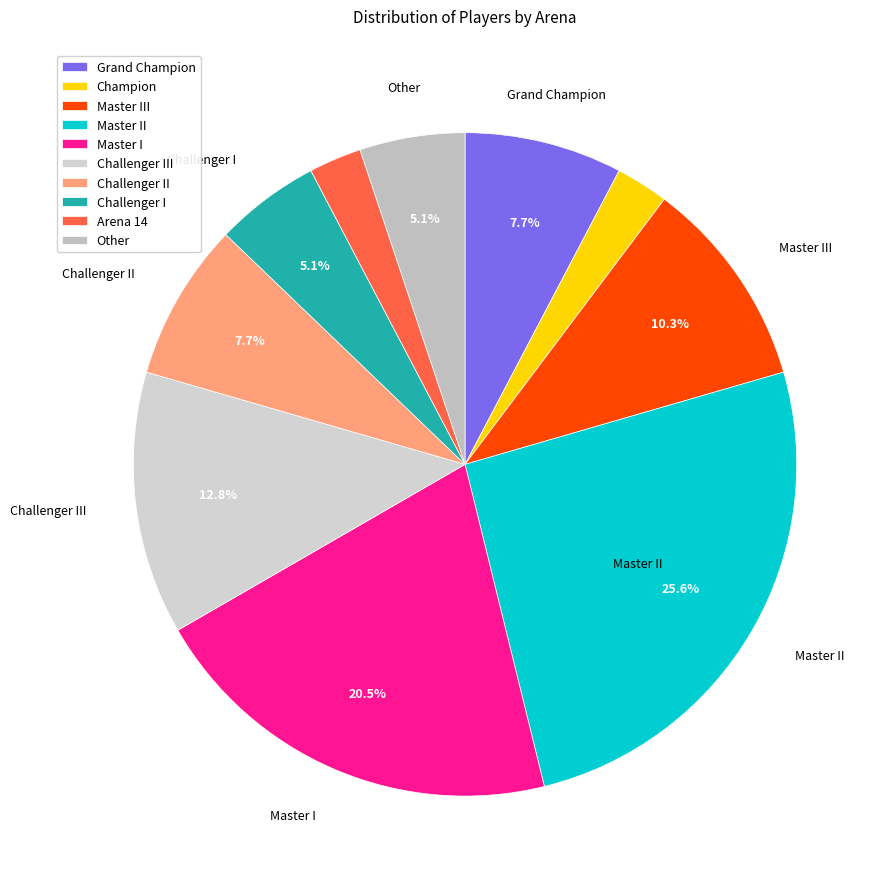

To the nearest percent, what is the combined percentage of Challenger I and Arena 14?

8%